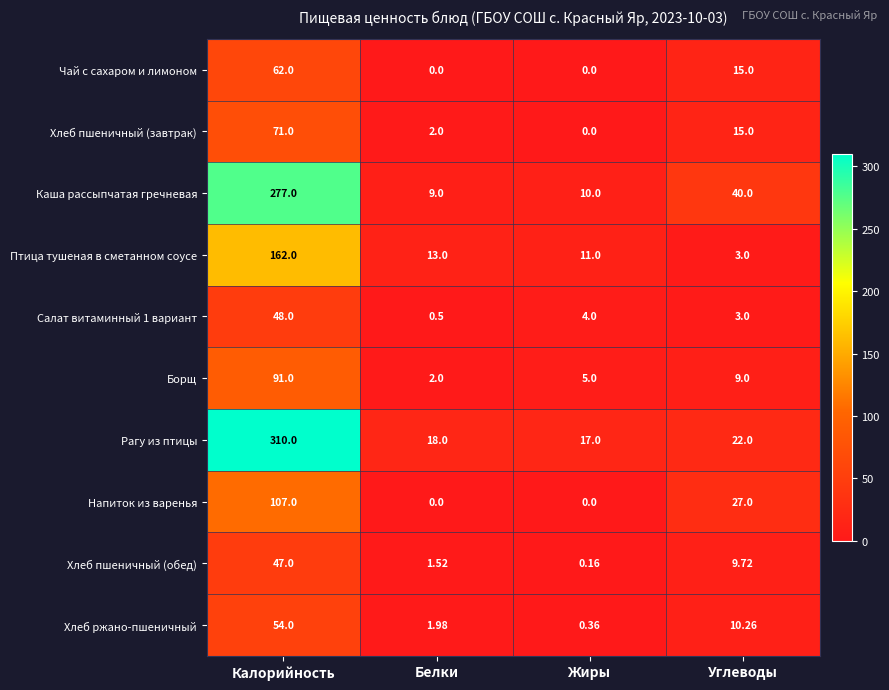

Which category has the lowest value in the Каша рассыпчатая гречневая series?

Белки